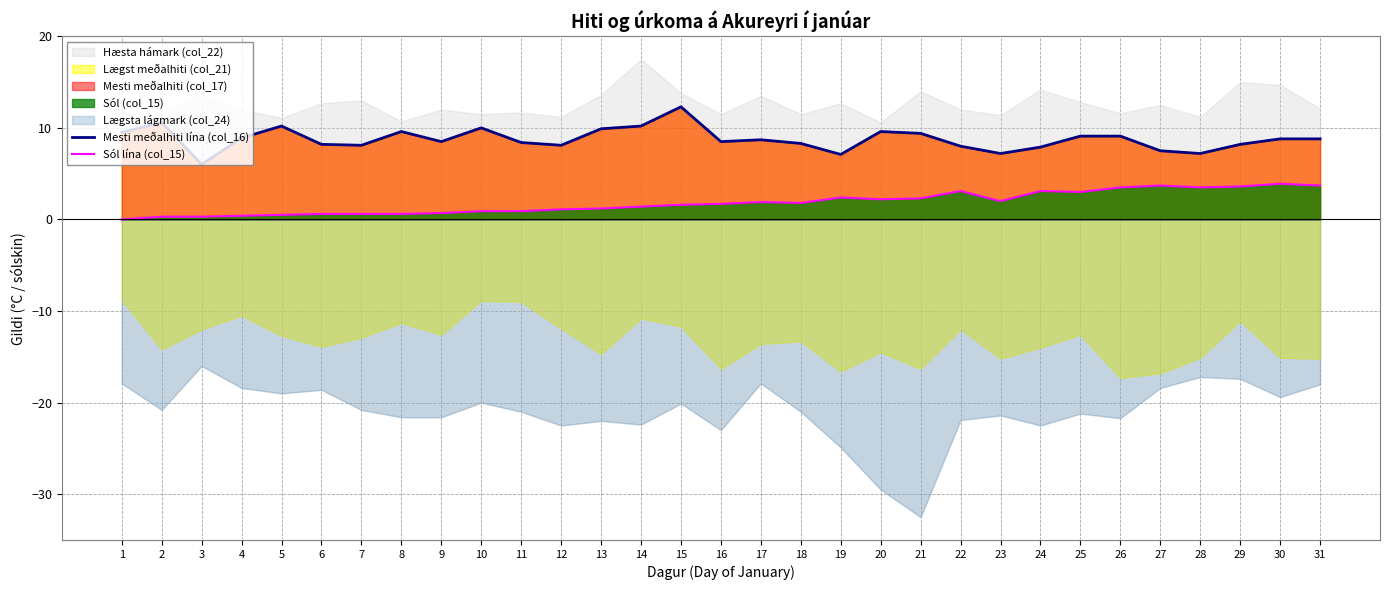

Is it true that Sól lína (col_15) equals 1.2 at 26?

False